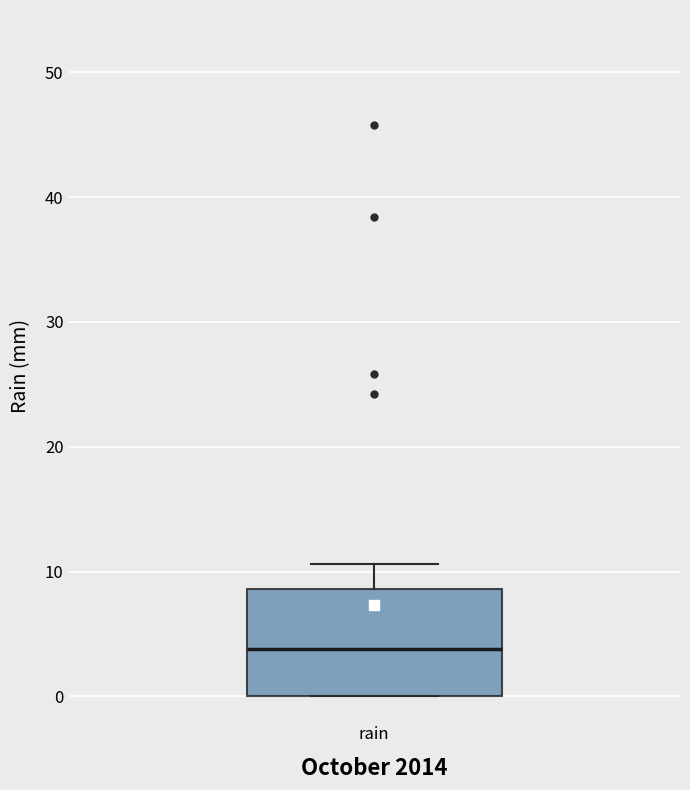

Transcribe this box plot: give where the median line is, the range the box spans, and where the two whiskers end, as read against the y-axis. The values are not printed on the chart, so give them approximately, as read against the axis.

median 4, box 0 to 9, whiskers 0 to 11